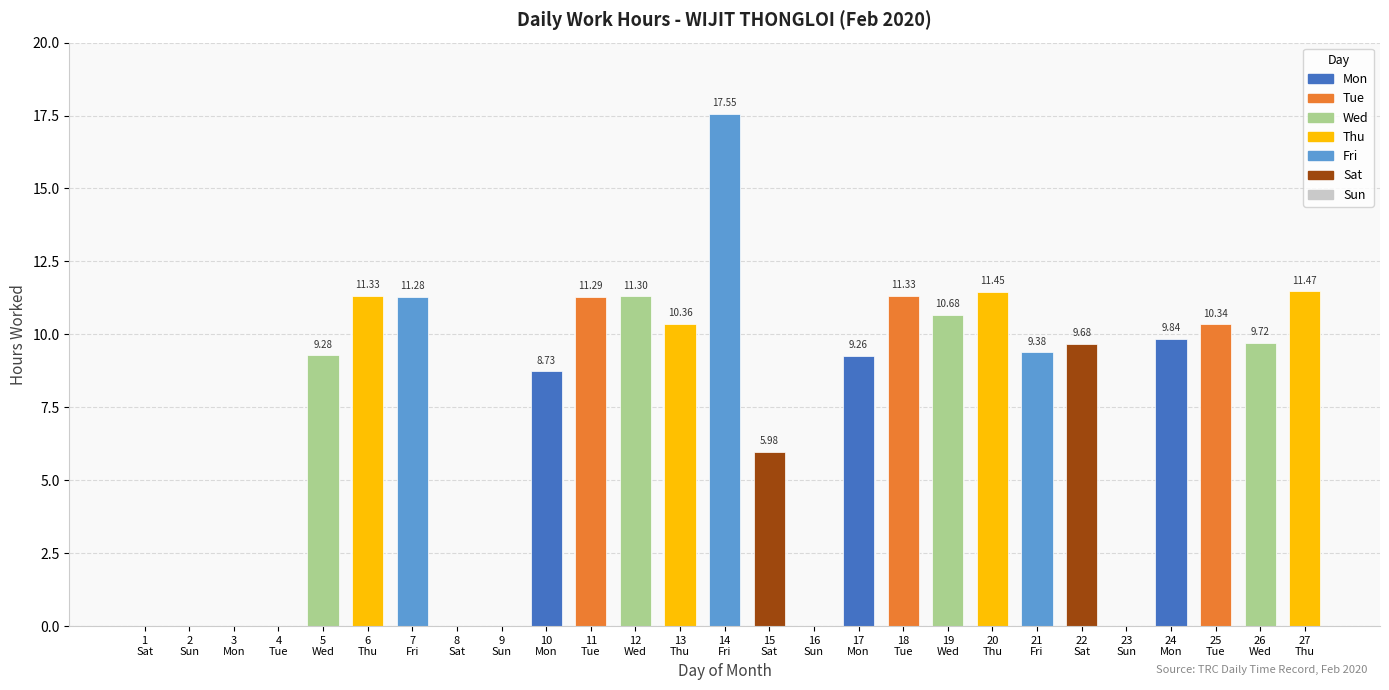

Reading left to right, transcribe all the data shown in this chart.

0.0	0.0	0.0	0.0	9.3	11.3	11.3	0.0	0.0	8.7	11.3	11.3	10.4	17.6	6.0	0.0	9.3	11.3	10.7	11.4	9.4	9.7	0.0	9.8	10.3	9.7	11.5